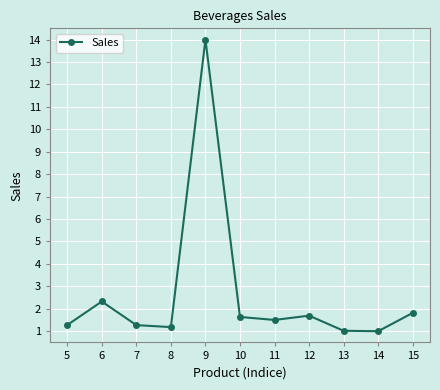

Reading right to left, what are all the values shown in this chart?

1.8	1.0	1.0	1.7	1.5	1.6	14.0	1.2	1.3	2.3	1.3